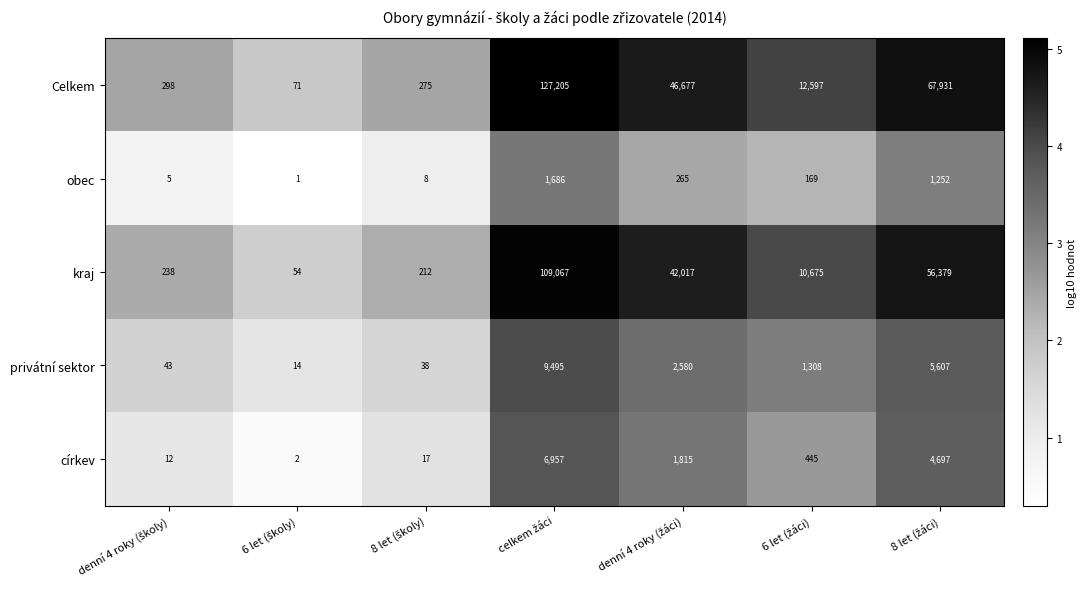

What is the lowest value of the kraj series?

54